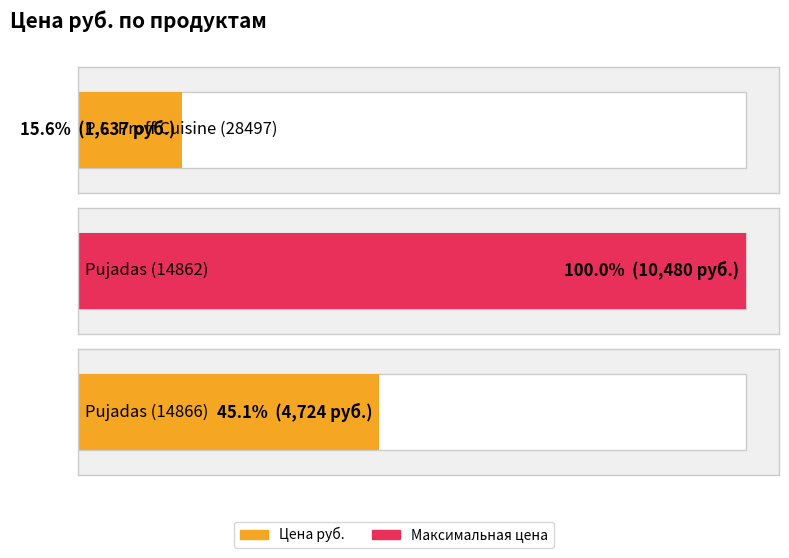

What is the average value?

5614